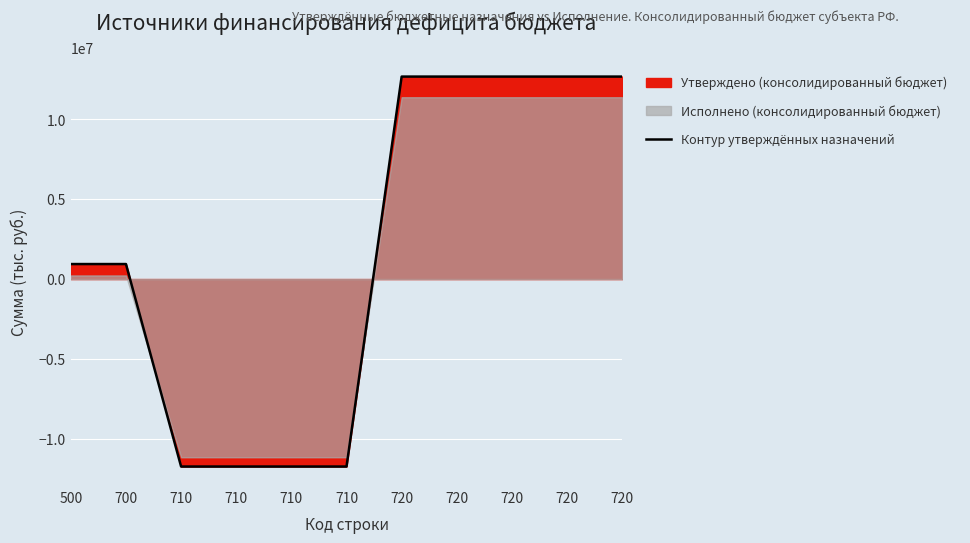

What is the value of the 1st point from the left?

939650